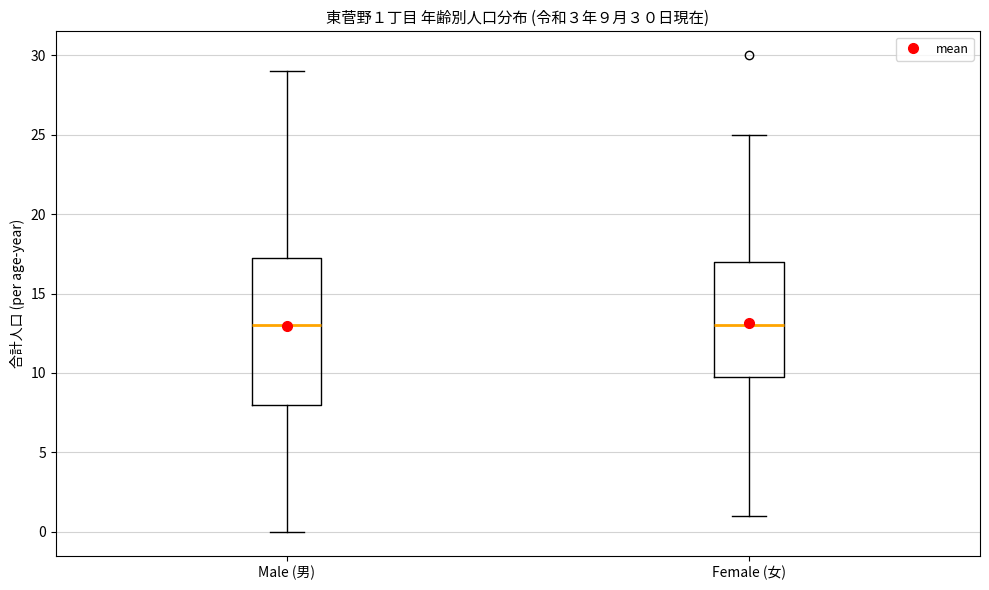

Which box is the tallest, from its lower edge to its upper edge?

Male (男)